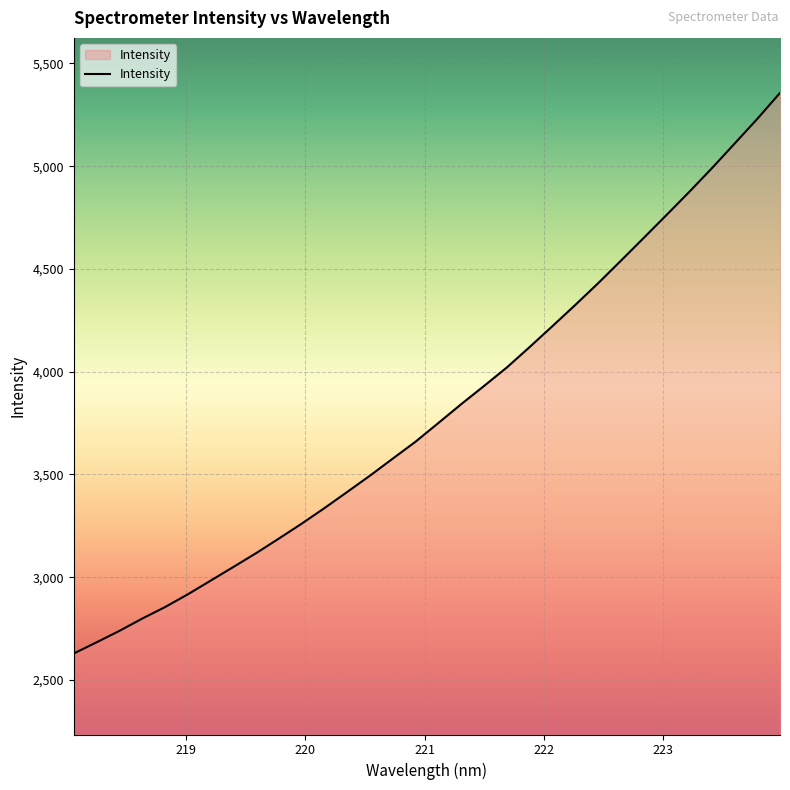

What is the smallest value displayed?

2628.5